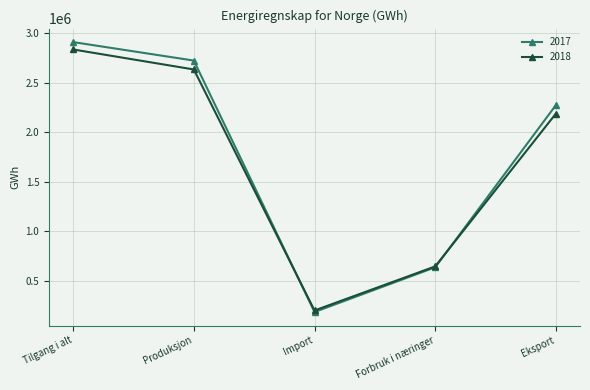

What are all the series names shown in the legend?

2017, 2018